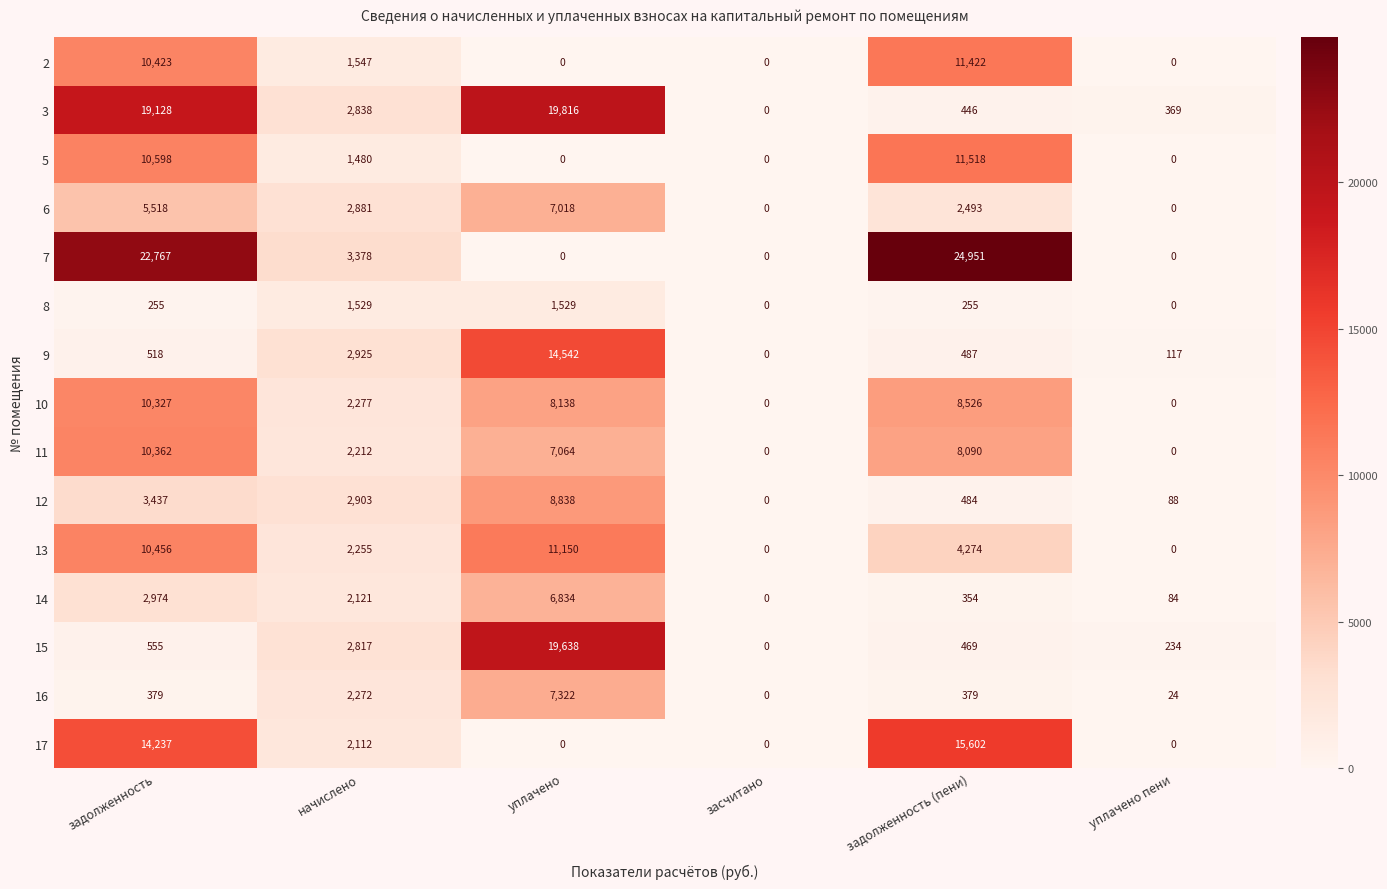

At how many categories does at least one series exceed 11378?

3